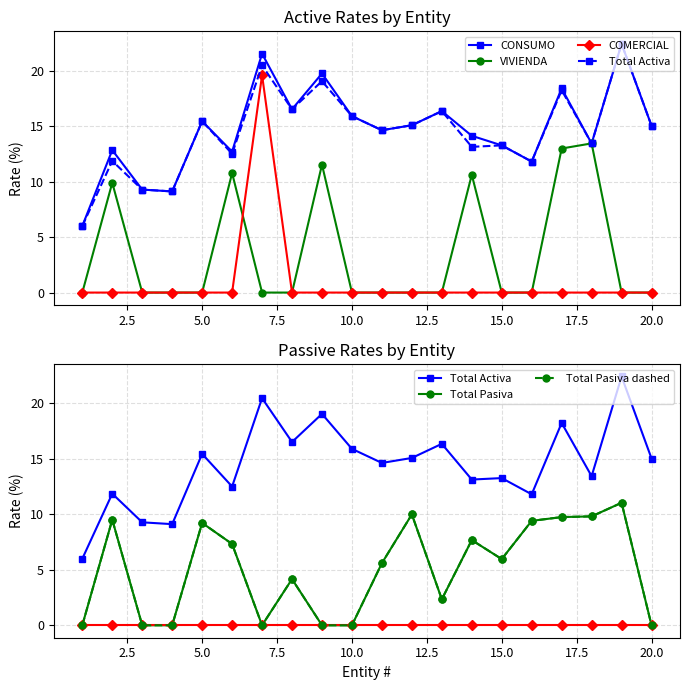

Is it true that VIVIENDA equals 5.0 at 18?

False